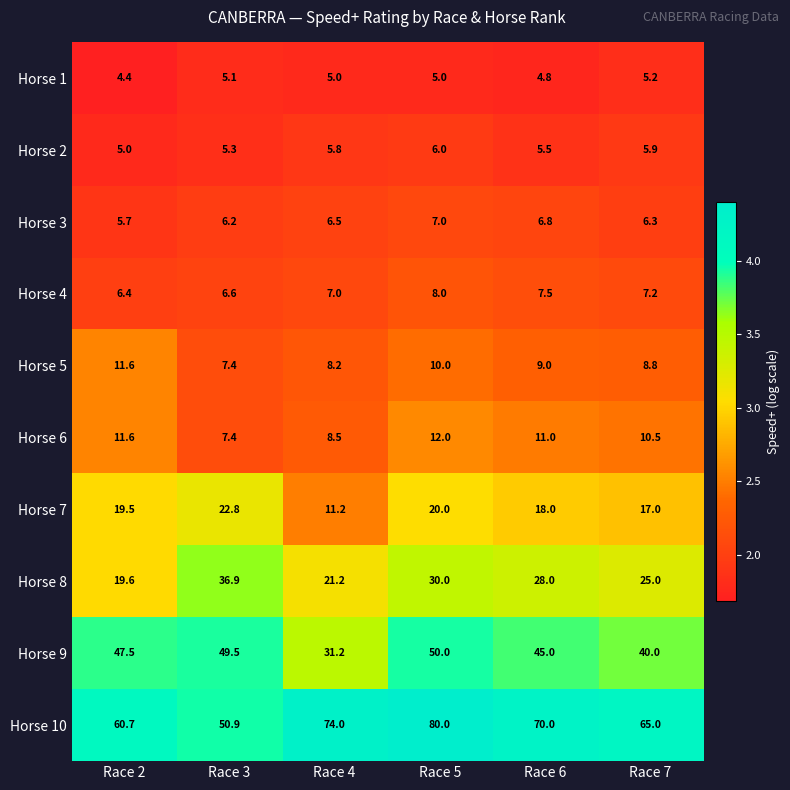

What is the maximum value shown in the chart?

80.0